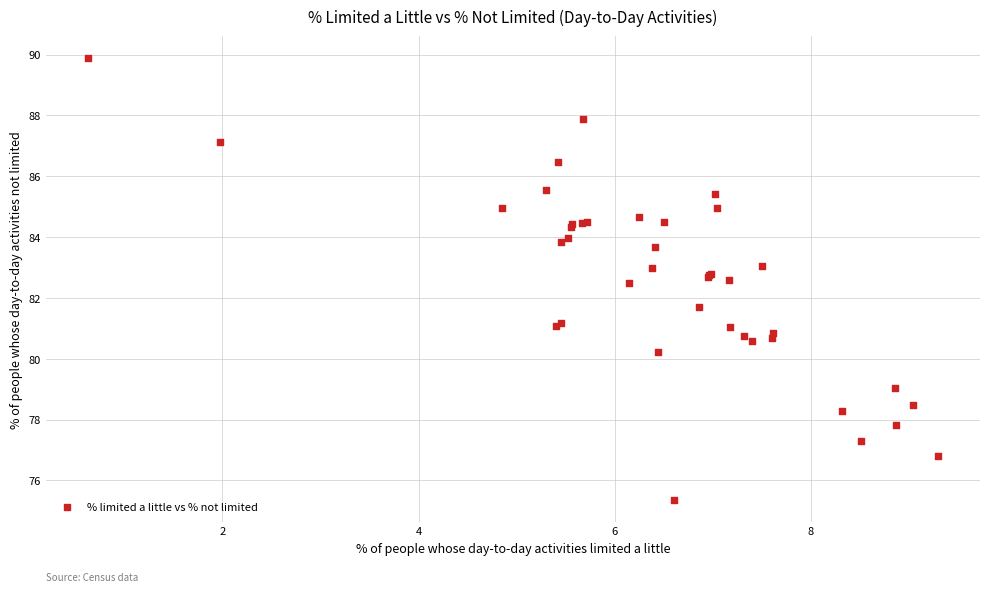

What Y value in the scatter plot is closest to 82?

81.7